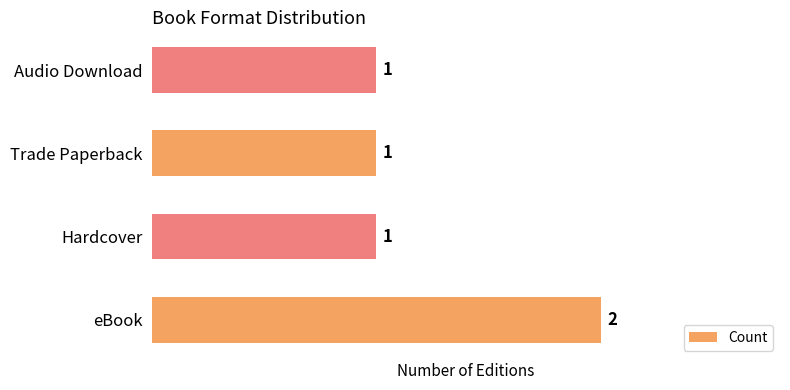

What is the sum of all values?

5